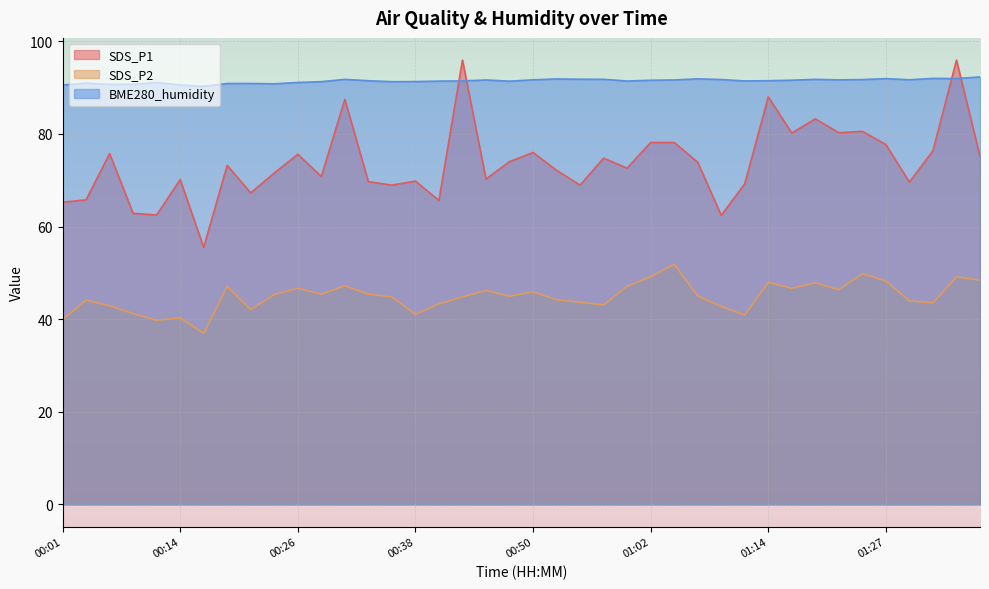

What is the average value of the BME280_humidity series?

91.4